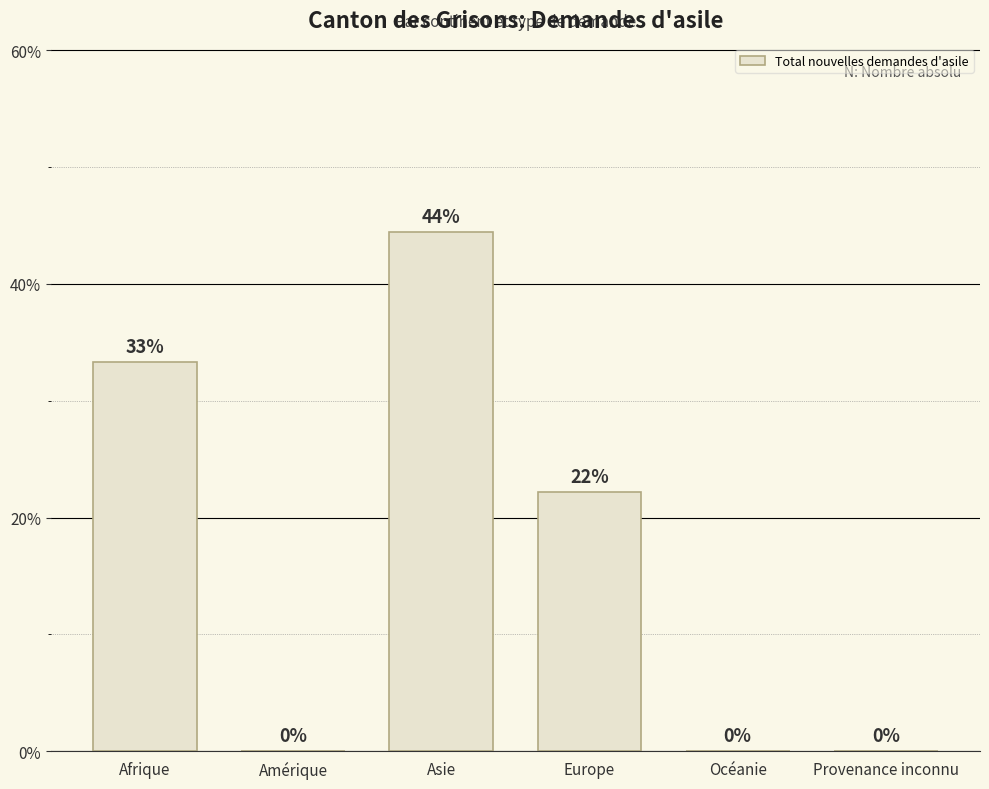

What value does the data have at Europe?

22.2